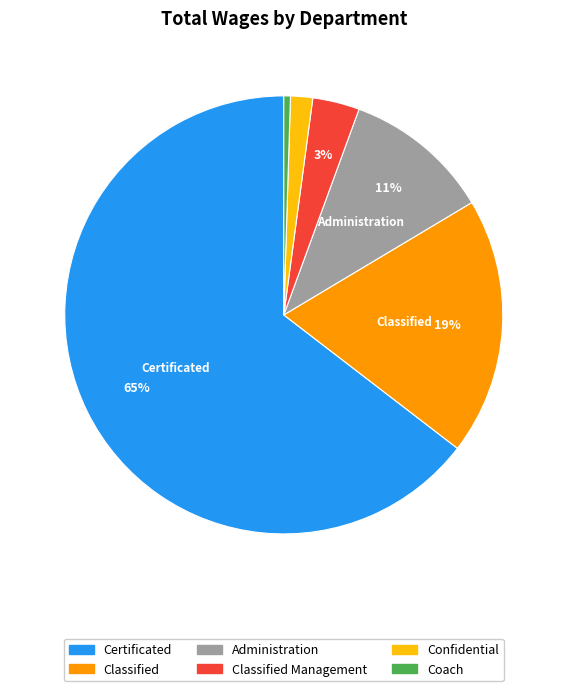

To the nearest percent, what is the average slice percentage?

17%